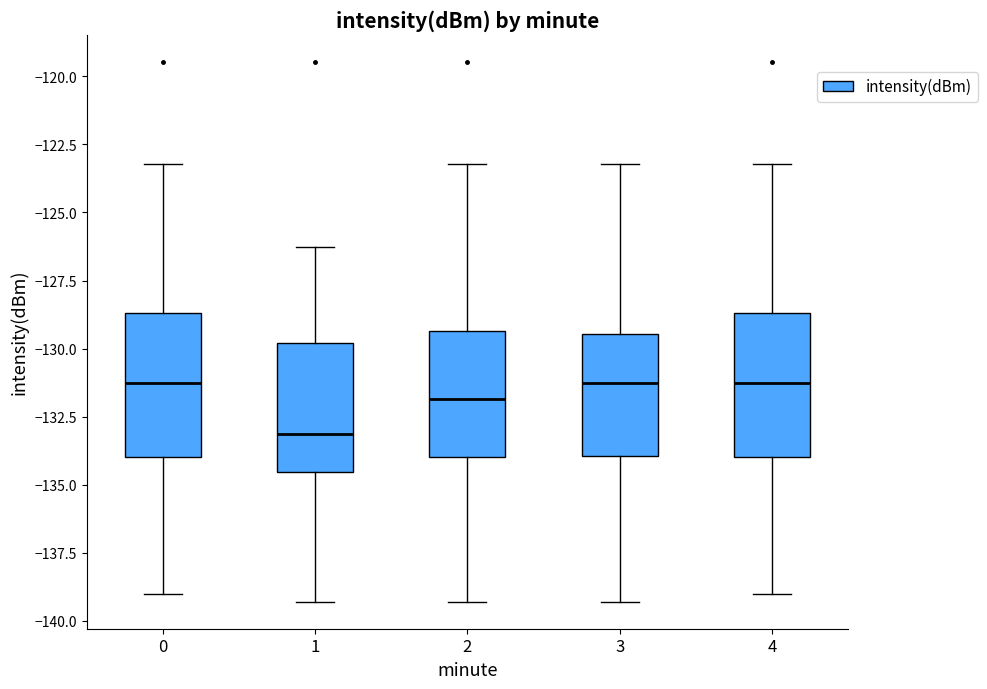

Where does the lower whisker of the box at x = 4 end on the y-axis? The values are not printed on the chart, so give them approximately, as read against the axis.

-139.0